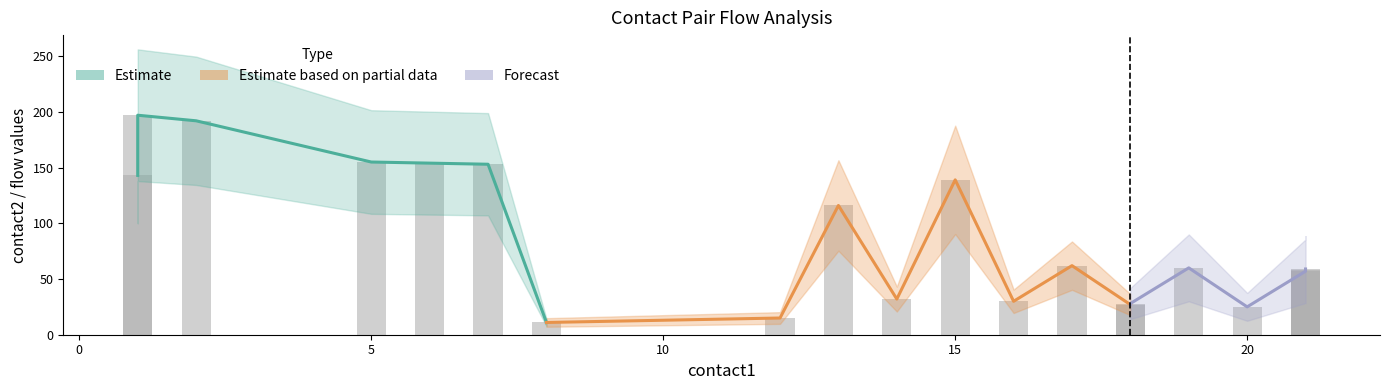

Which category has the highest value across all series?

1